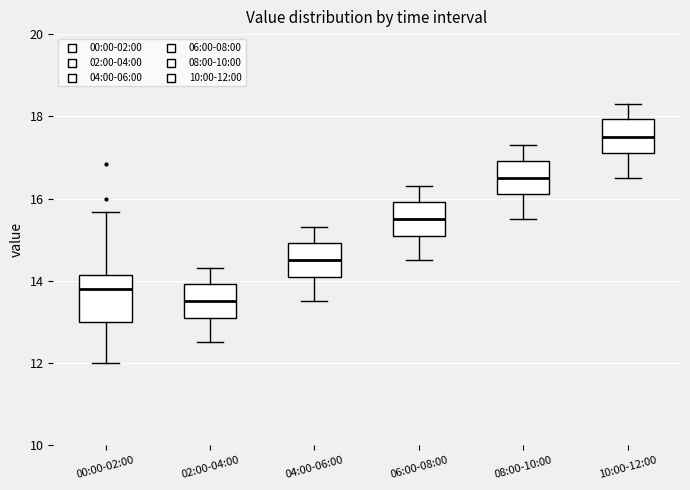

Reading left to right, transcribe this box plot: for each box, give where its median line is, the range the box spans, and where its two whiskers end, as read against the y-axis. The values are not printed on the chart, so give them approximately, as read against the axis.

00:00-02:00: median 13.8, box 13.0 to 14.2, whiskers 12.0 to 15.6
02:00-04:00: median 13.6, box 13.2 to 14.0, whiskers 12.6 to 14.4
04:00-06:00: median 14.6, box 14.2 to 15.0, whiskers 13.6 to 15.4
06:00-08:00: median 15.6, box 15.2 to 16.0, whiskers 14.6 to 16.4
08:00-10:00: median 16.6, box 16.2 to 17.0, whiskers 15.6 to 17.4
10:00-12:00: median 17.6, box 17.2 to 18.0, whiskers 16.6 to 18.4